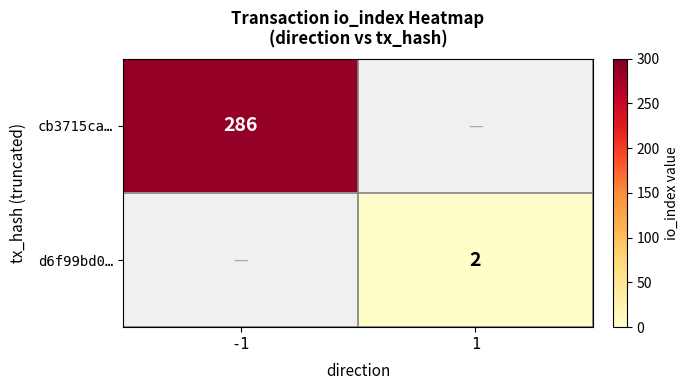

The d6f99bd0… series shows 2 at 1. True or false?

True